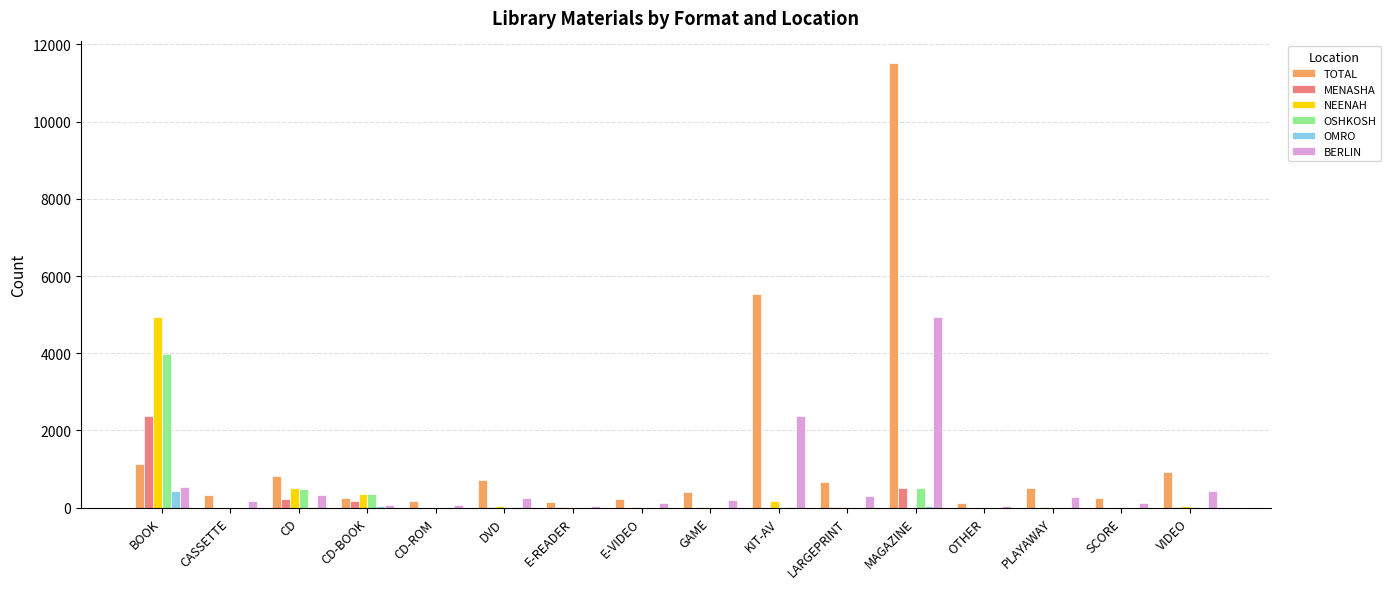

What is the sum of all BERLIN values?

10293